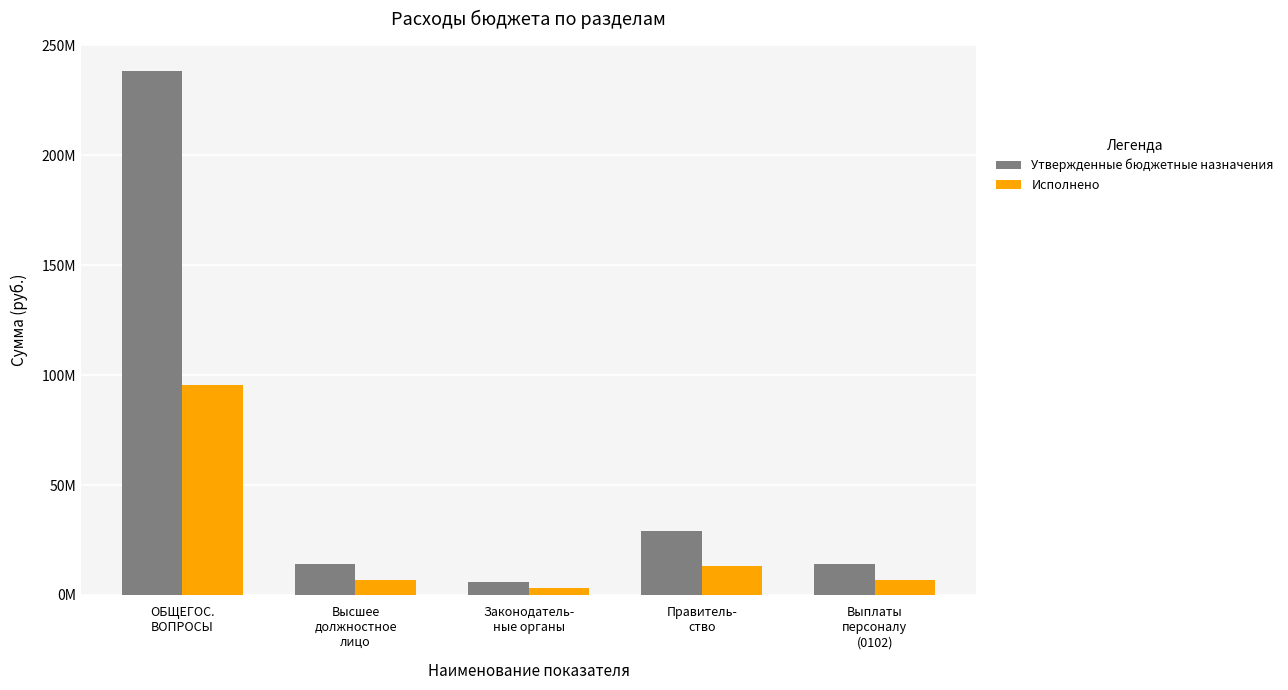

Are the bars grouped side by side (vs. stacked)?

Yes